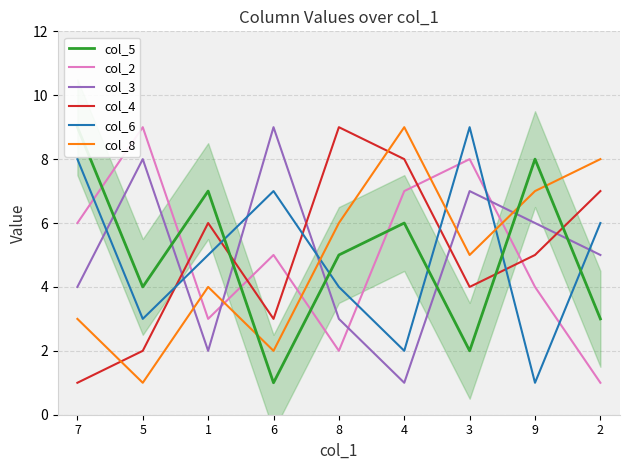

Reading left to right, list all the values displayed in this chart.

col_5: 9	4	7	1	5	6	2	8	3
col_2: 6	9	3	5	2	7	8	4	1
col_3: 4	8	2	9	3	1	7	6	5
col_4: 1	2	6	3	9	8	4	5	7
col_6: 8	3	5	7	4	2	9	1	6
col_8: 3	1	4	2	6	9	5	7	8